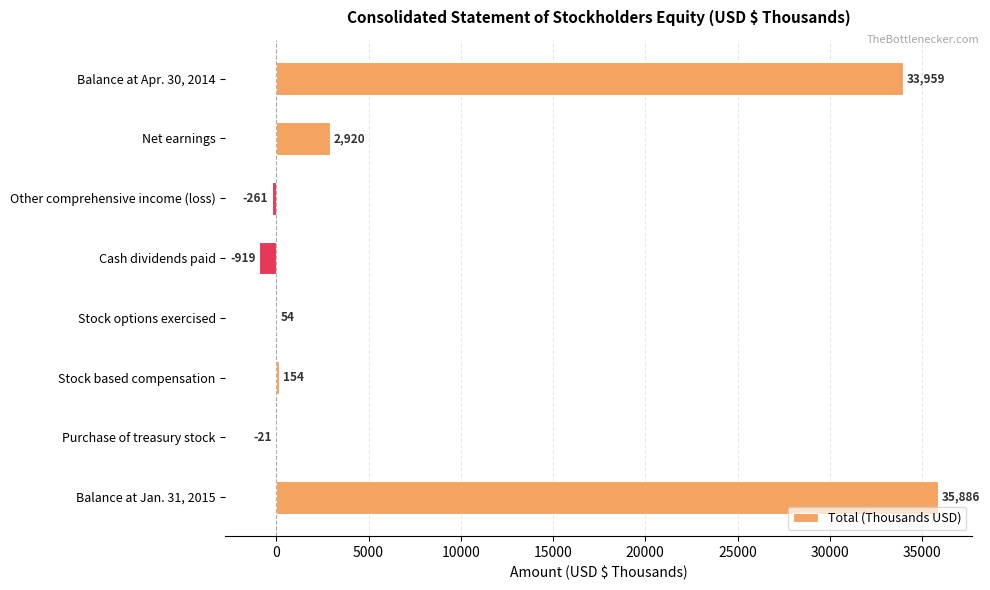

How many positive values are there?

5